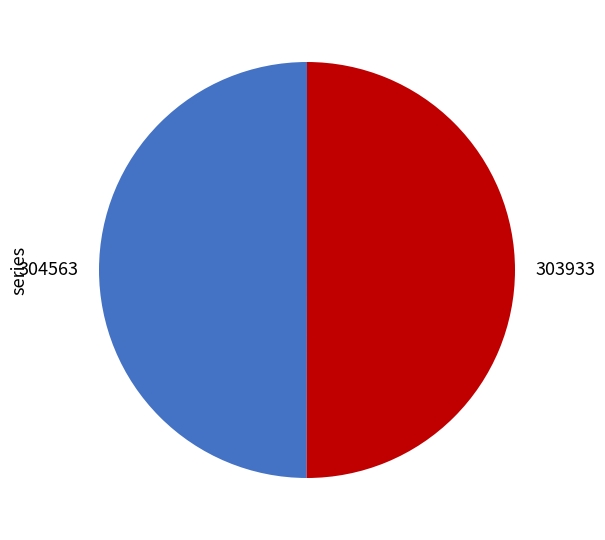

The 304563 slice represents 59% of the pie. True or false?

False